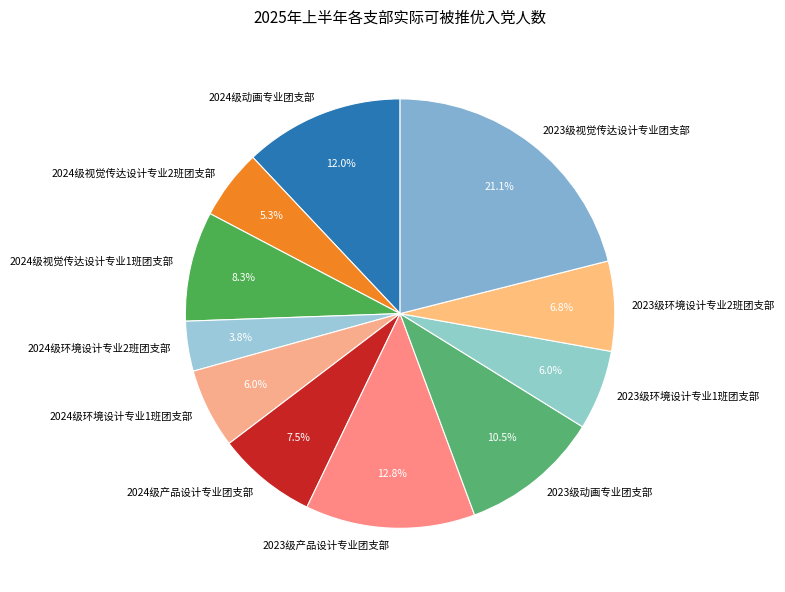

Is the sum of 2024级环境设计专业1班团支部 and 2023级视觉传达设计专业团支部 greater than half?

No